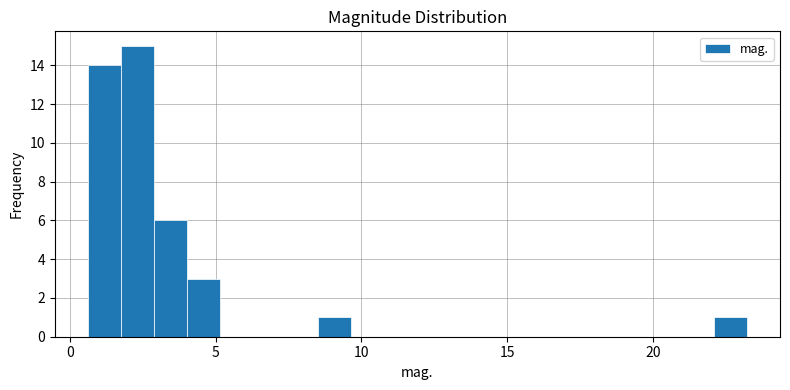

Read against the x-axis, roughly where is the centre of the tallest bar?

2.5